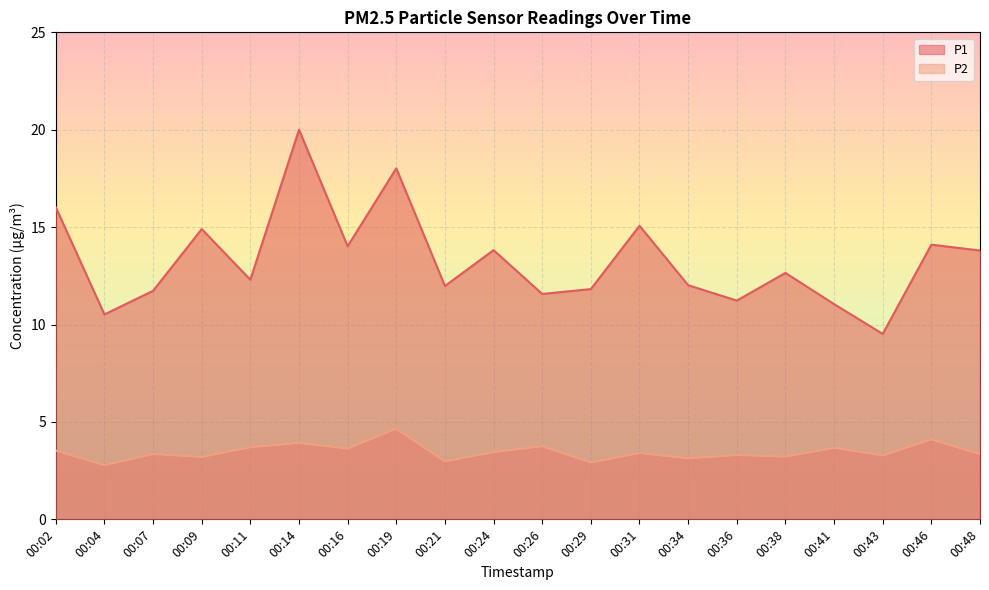

The value of P1 at 00:34 is 20.4. True or false?

False